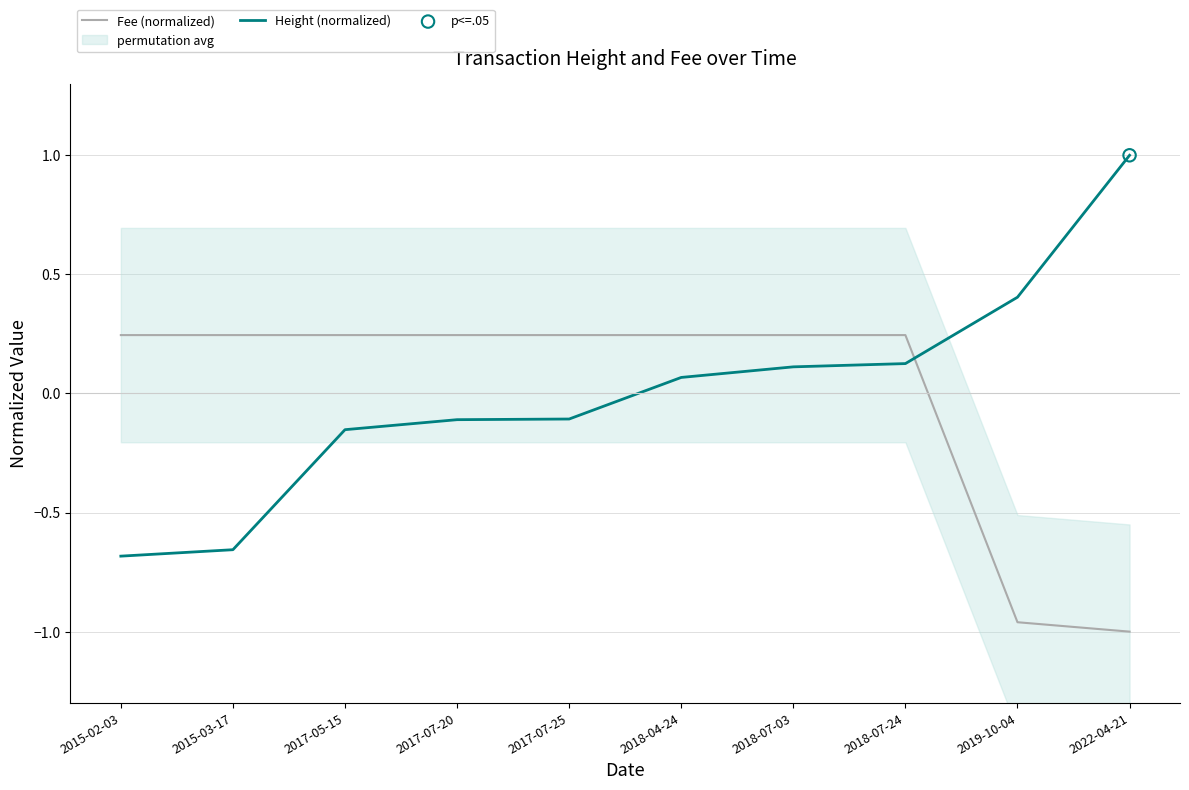

Is the value of Height (normalized) at 2019-10-04 greater than the value of Fee (normalized) at 2017-05-15?

Yes